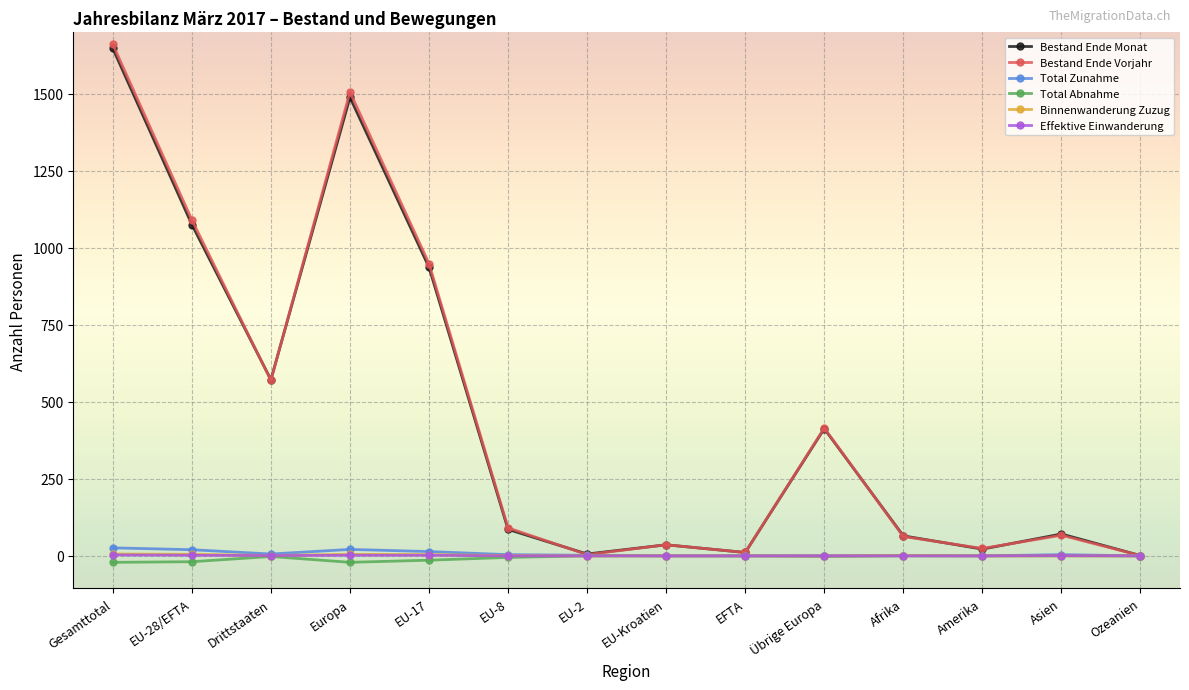

What is the difference between the maximum and minimum values in the Effektive Einwanderung series?

3